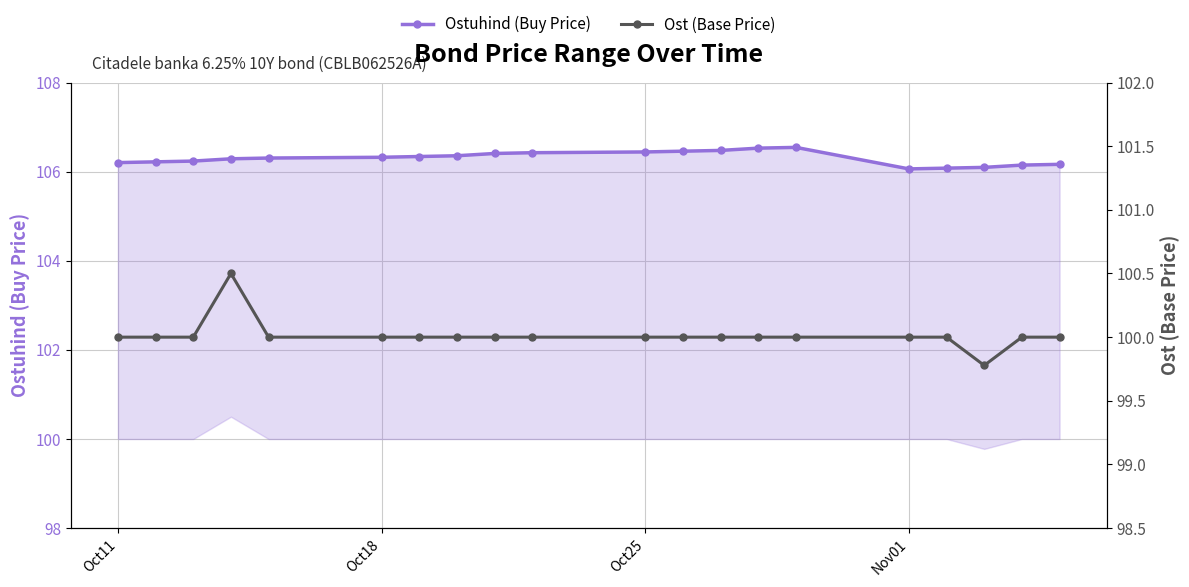

How many data points in Ost (Base Price) are above 100?

1